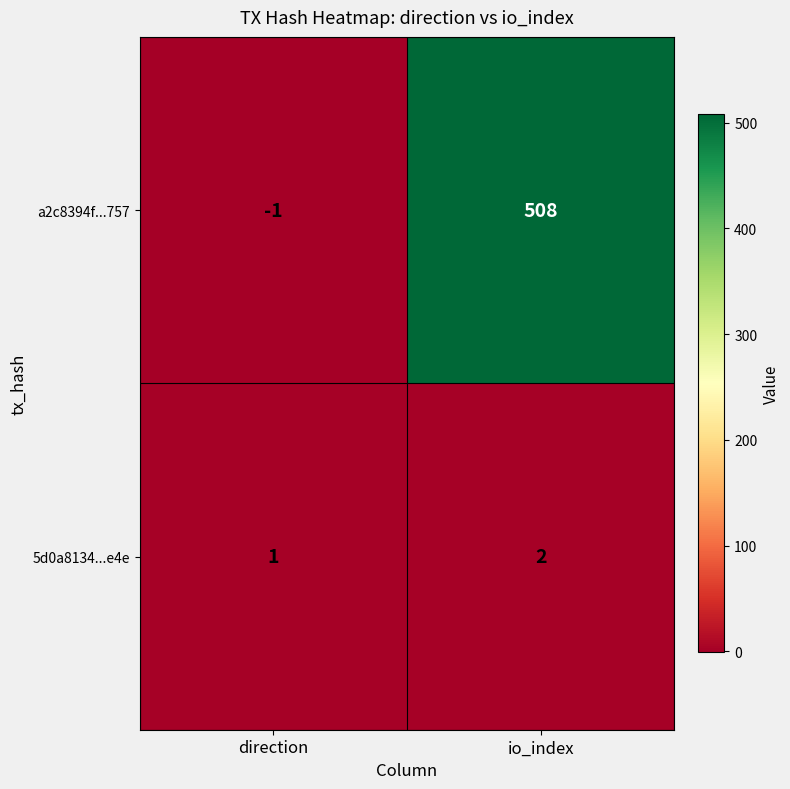

Which series has the largest range (max minus min)?

a2c8394f...757